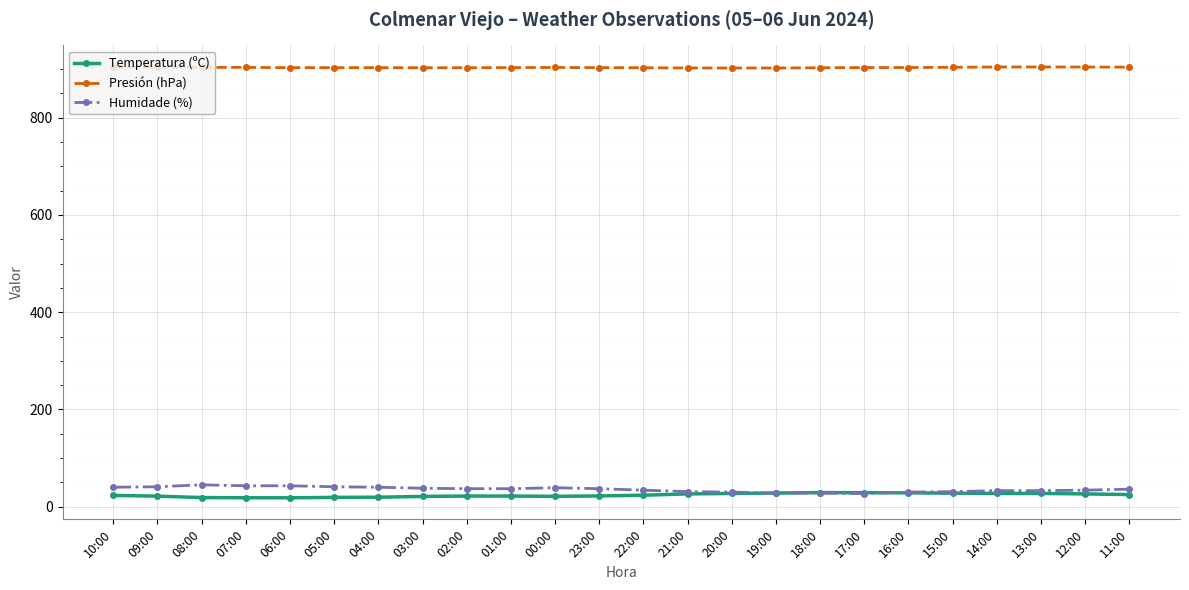

Is the value of Presión (hPa) at 06:00 greater than the value of Temperatura (ºC) at 06:00?

Yes